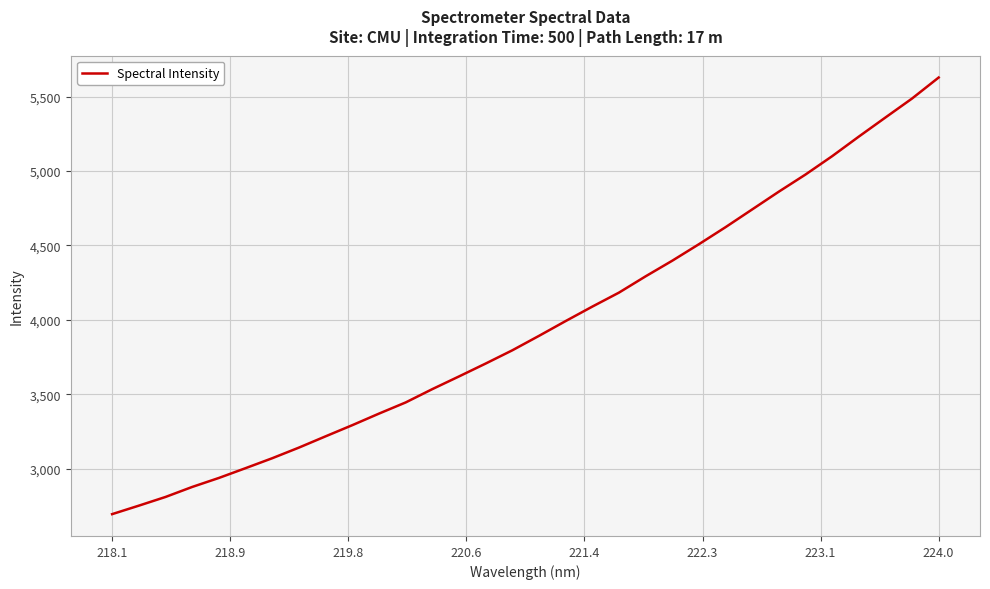

What is the minimum value shown in the chart?

2695.8